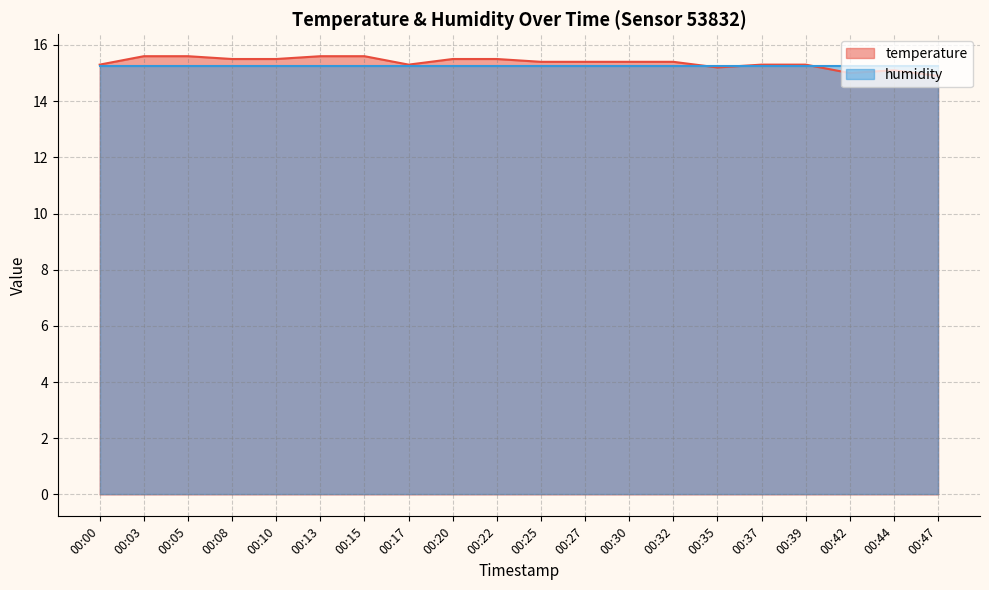

What is the maximum value shown in the chart?

15.6